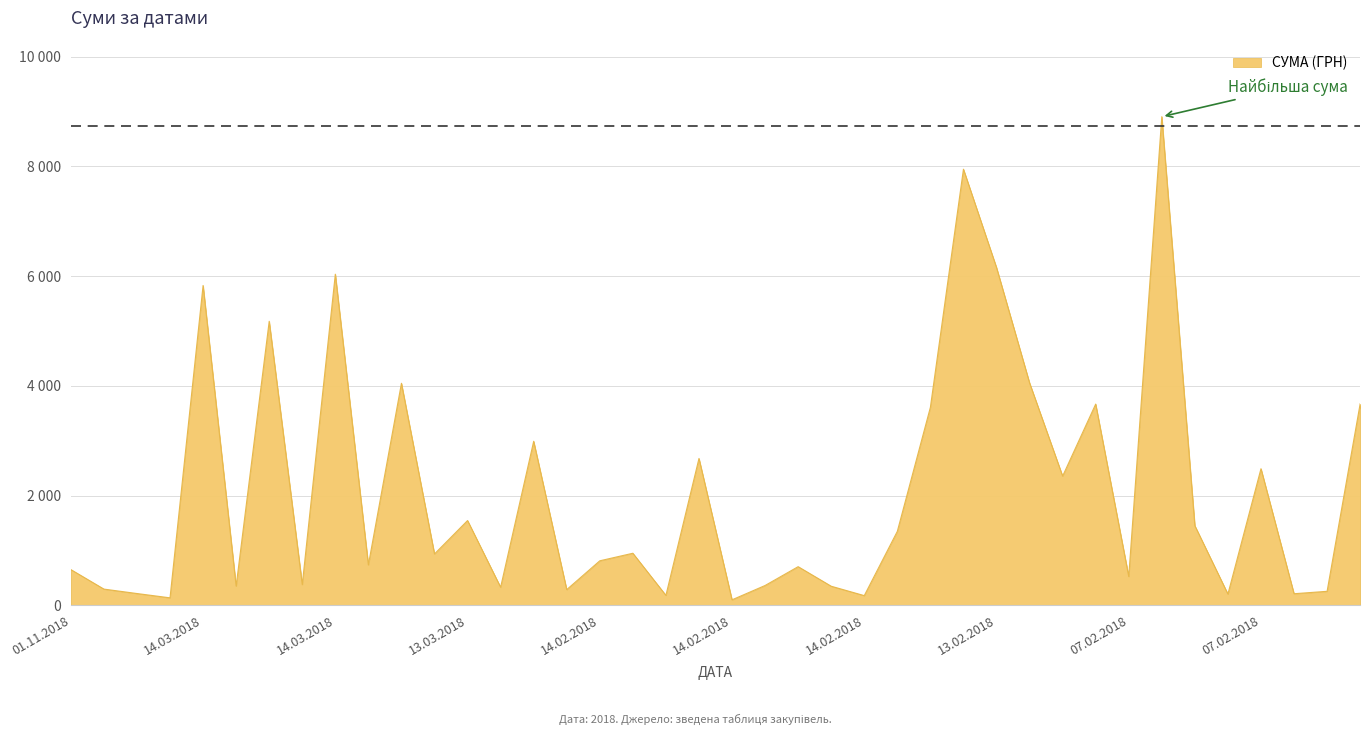

Does the chart have visible grid lines?

Yes